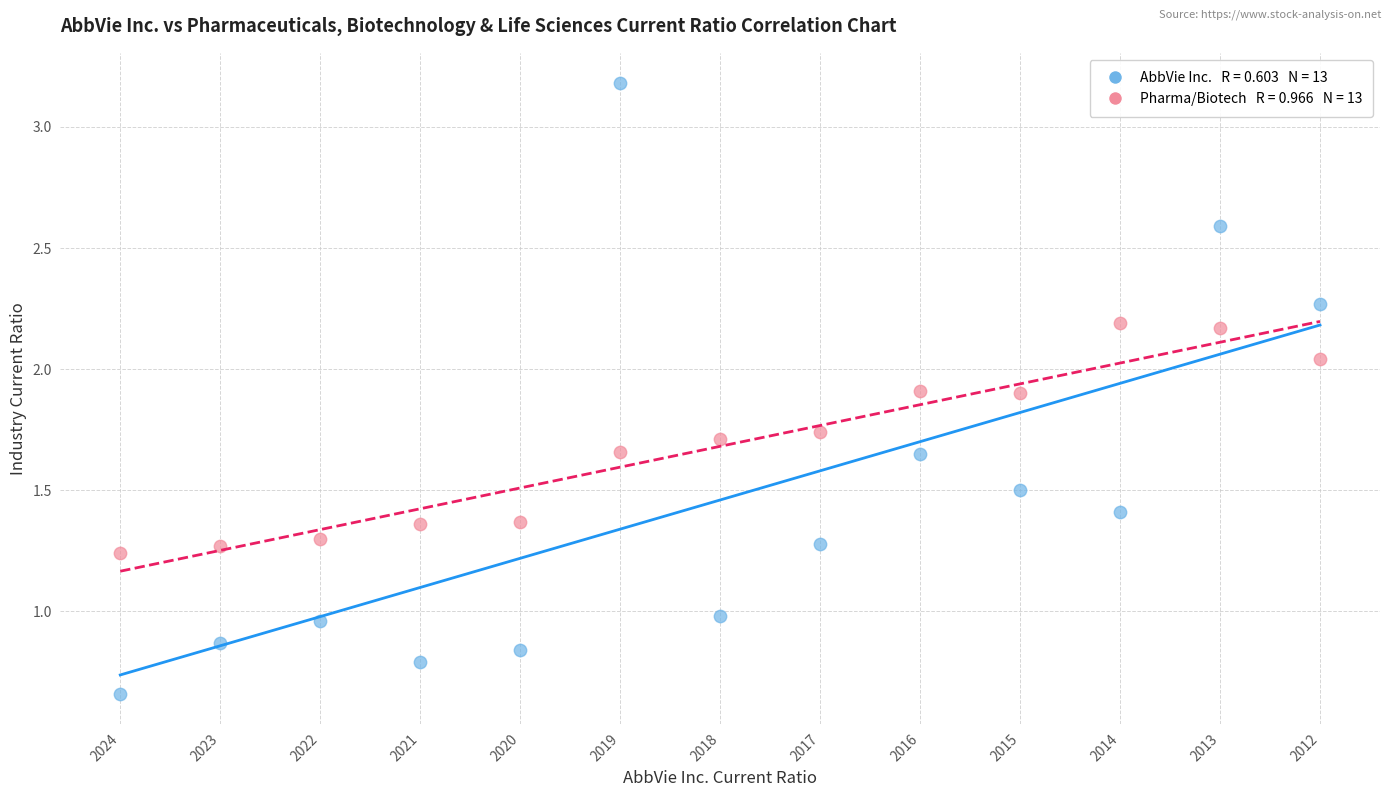

Across all data points, what is the range of Y values (max minus min)?

2.5